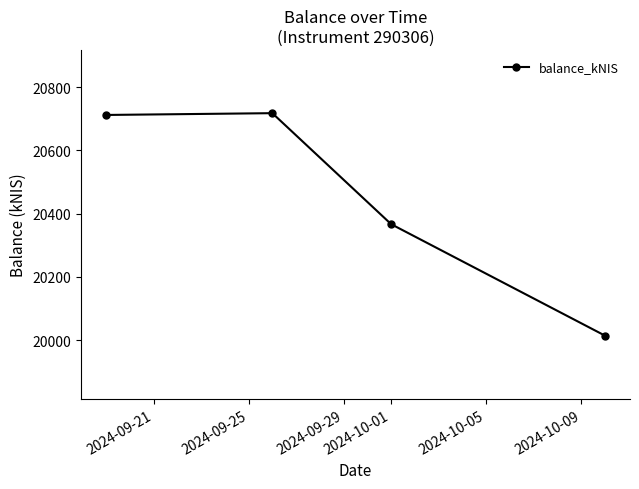

What is the value of the 1st point from the left?

20712.2